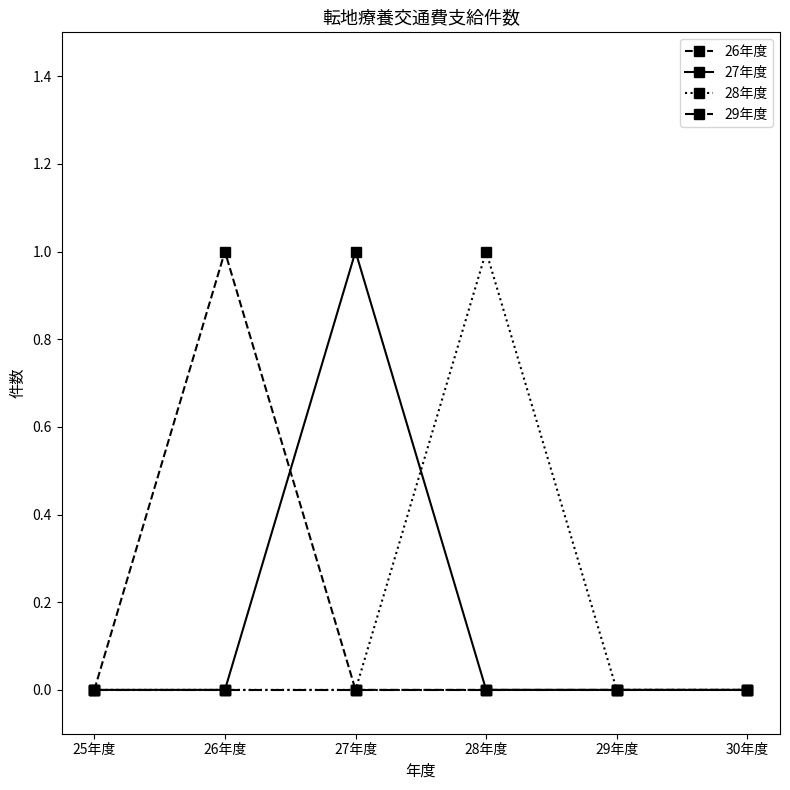

What is the difference between the maximum and minimum values in the 27年度 series?

1